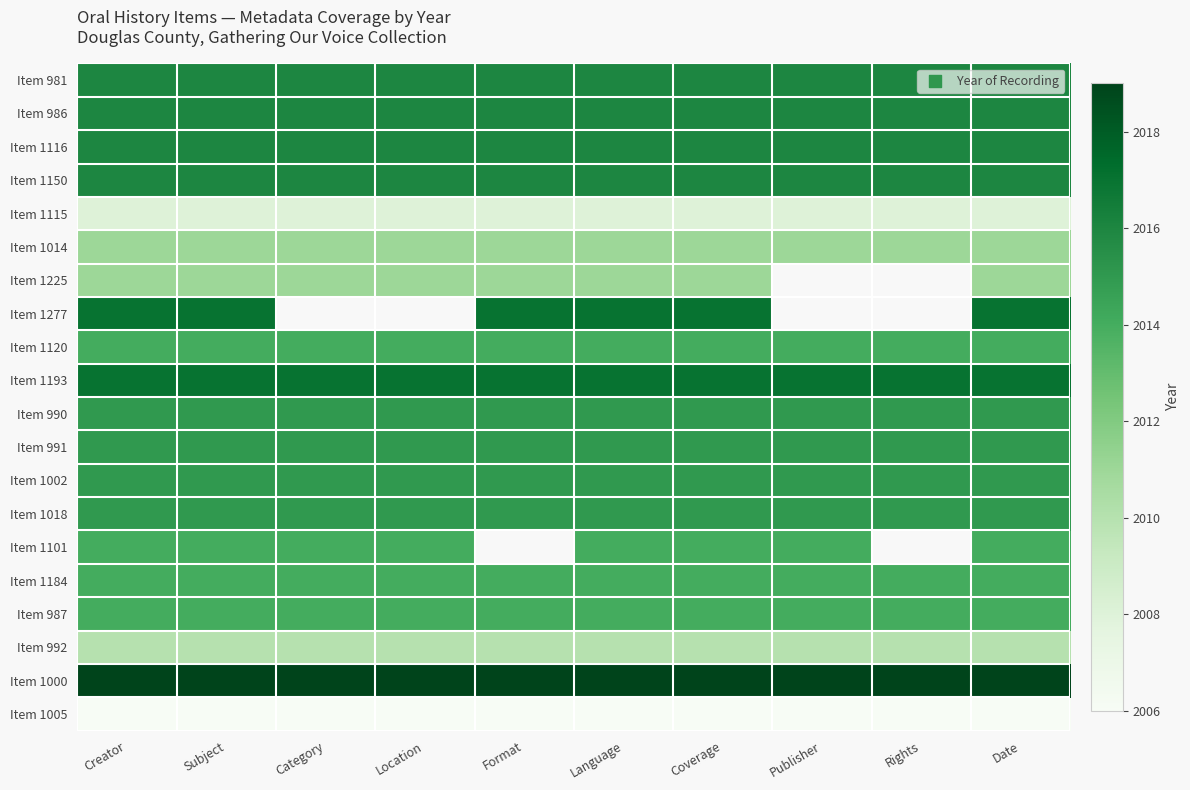

List the labels in order of Item 1101 value, smallest first.

Creator, Subject, Category, Location, Format, Language, Coverage, Publisher, Rights, Date